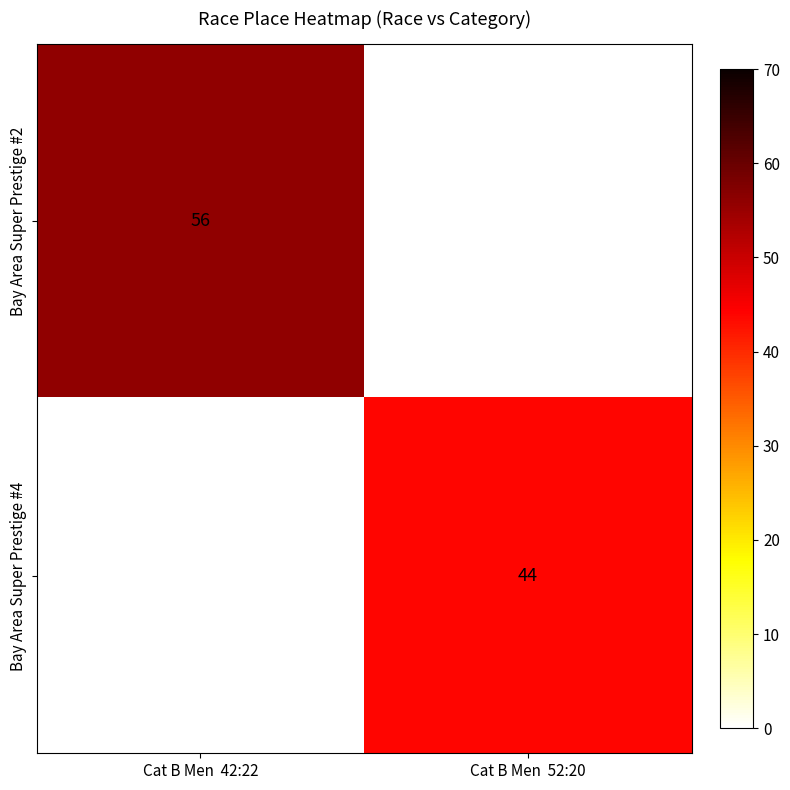

The Bay Area Super Prestige #4 series shows 79 at Cat B Men  52:20. True or false?

False